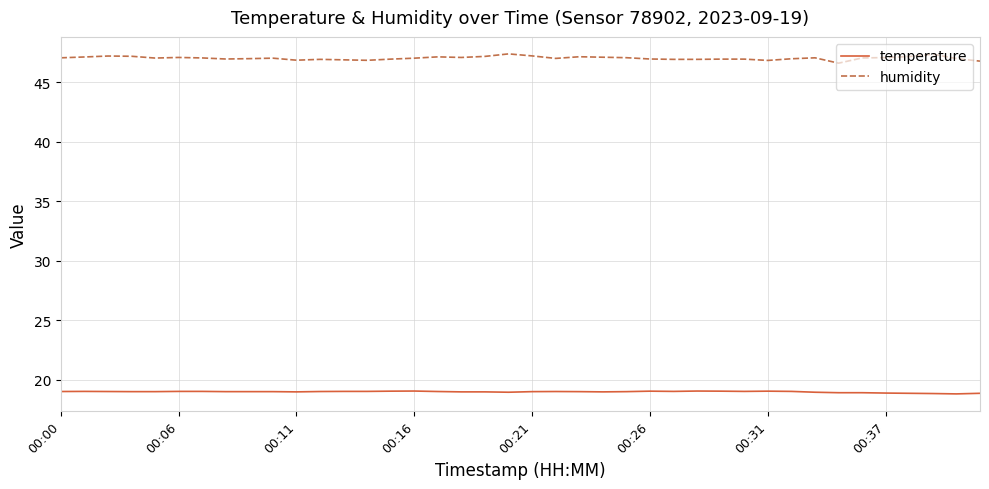

How many lines are shown in the chart?

2